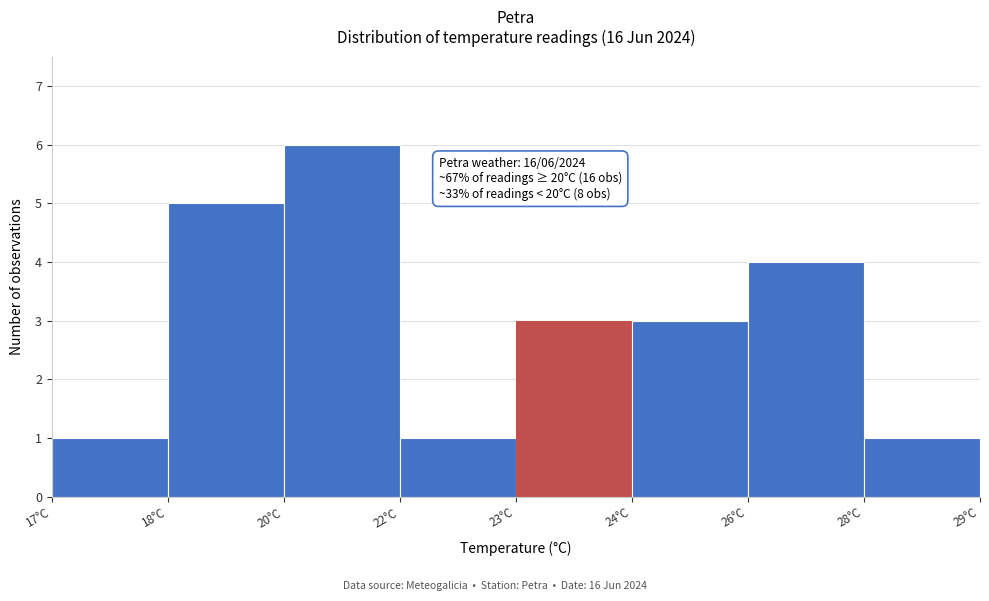

Reading right to left, transcribe all the data shown in this chart.

1	4	3	3	1	6	5	1